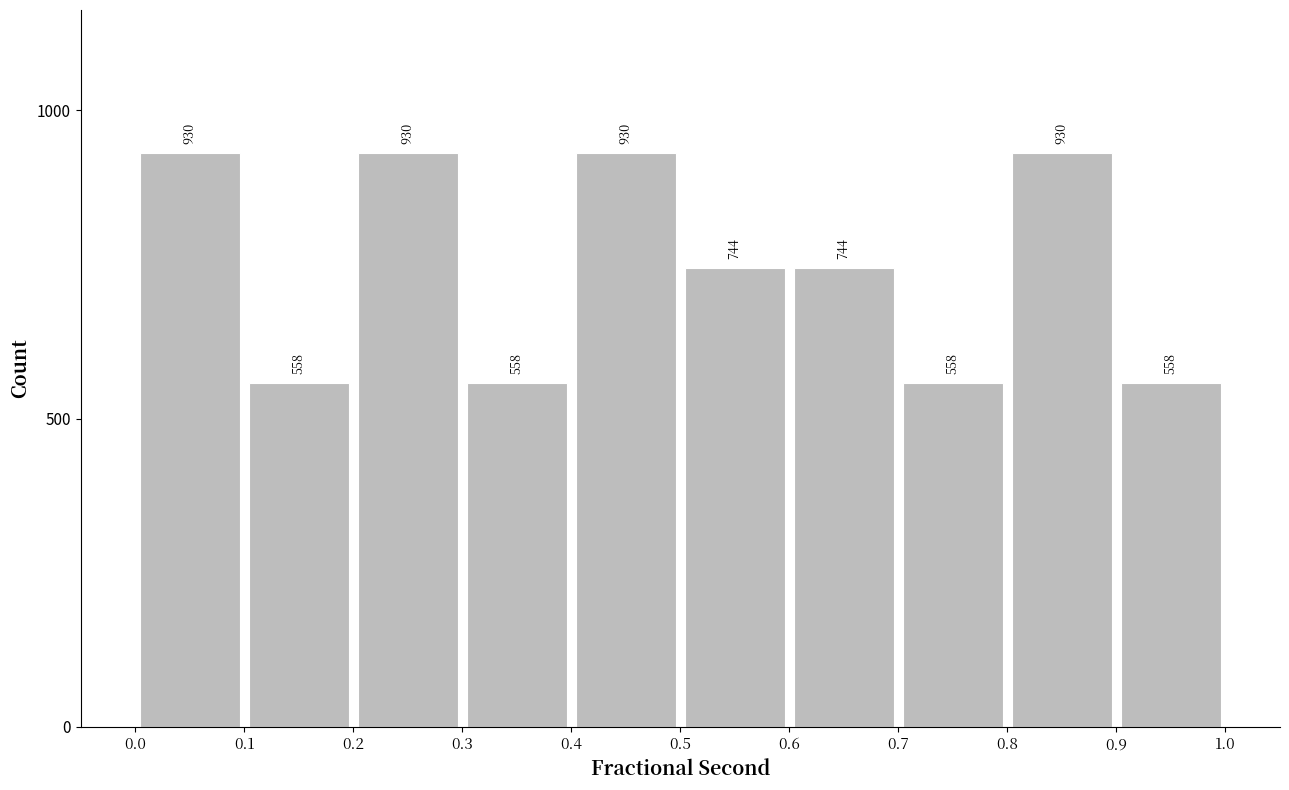

How tall is the bar that spans 0.9 to 1.0 on the x-axis?

558